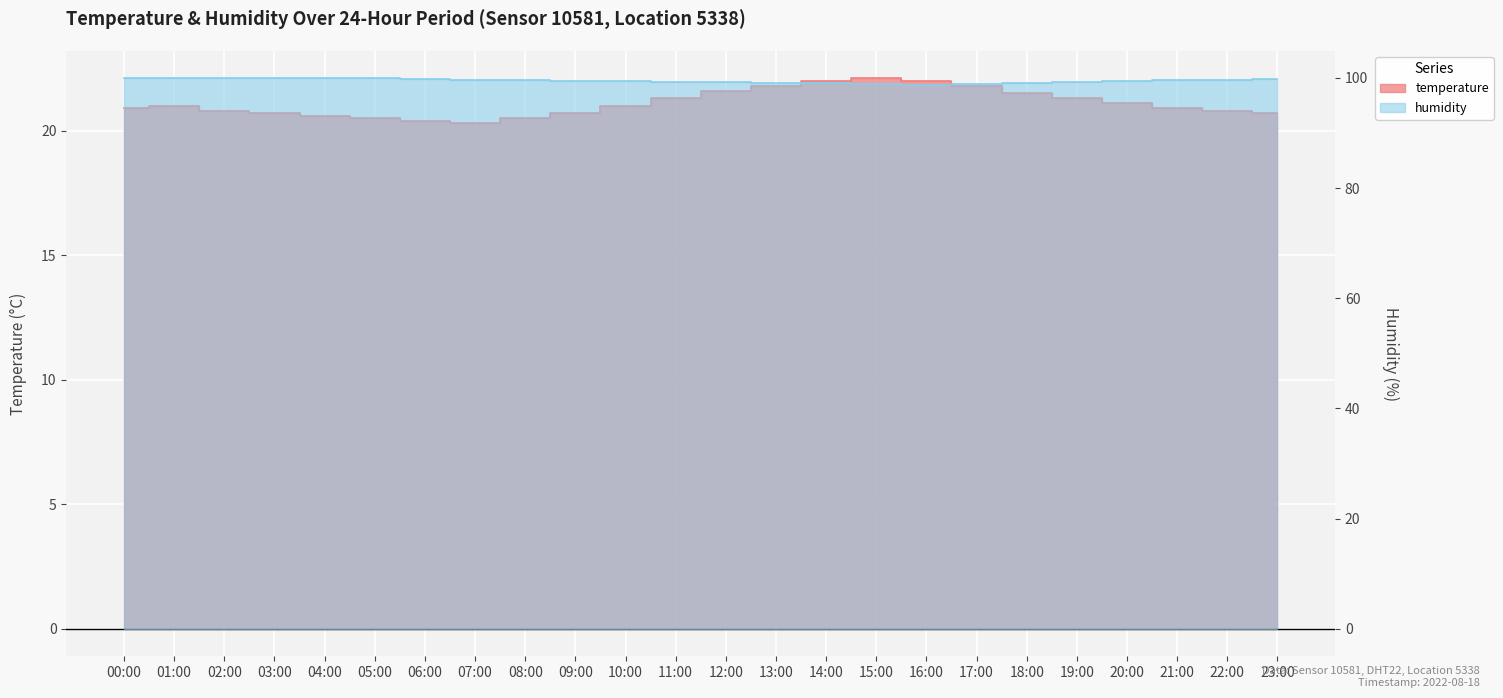

What is the total value across all series at 09:00?

120.2